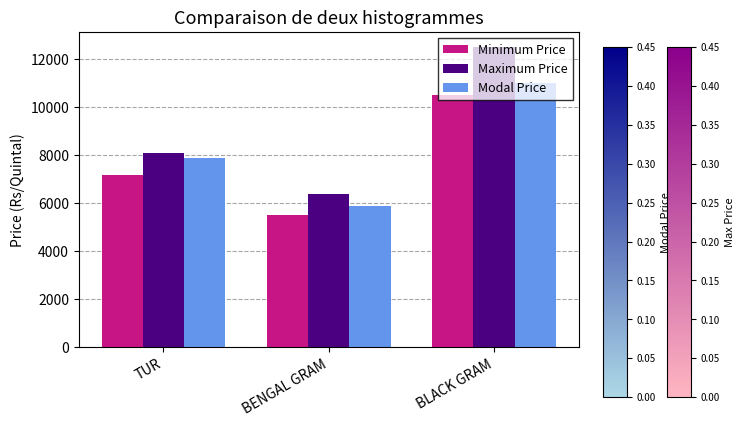

Which series changed the most between TUR and BLACK GRAM?

Maximum Price